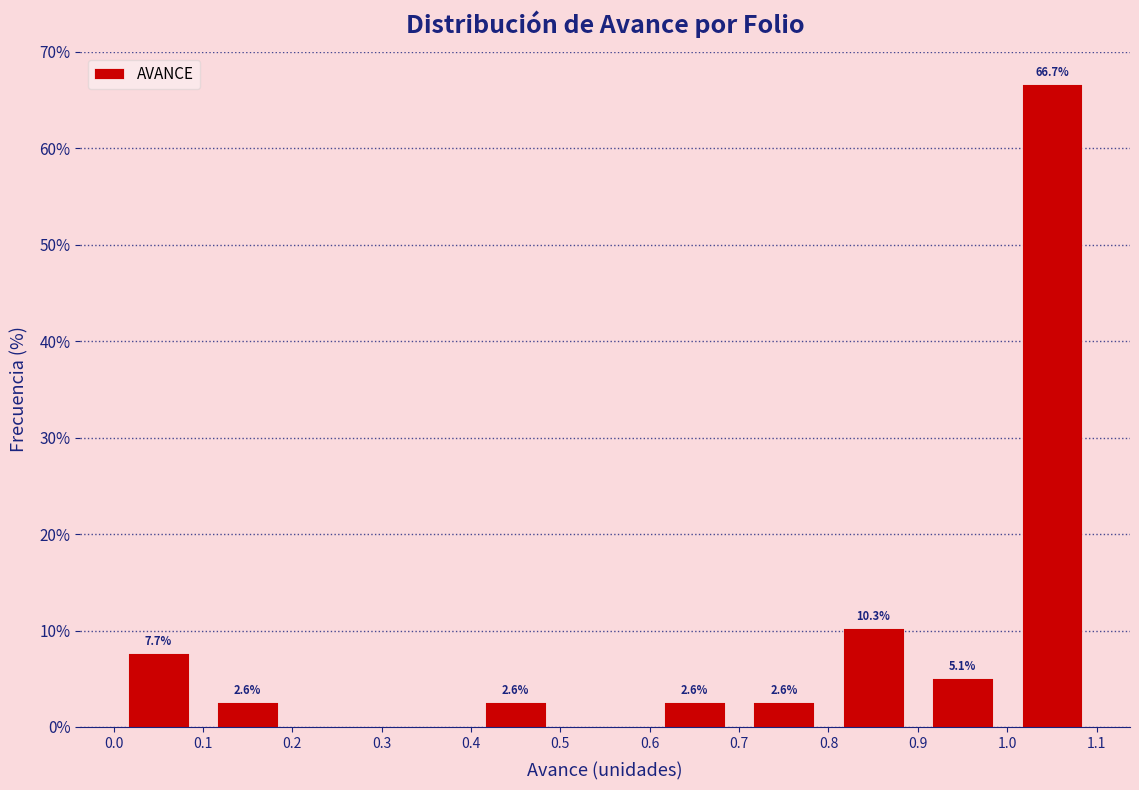

Which range on the x-axis has the tallest bar?

1.0 to 1.1